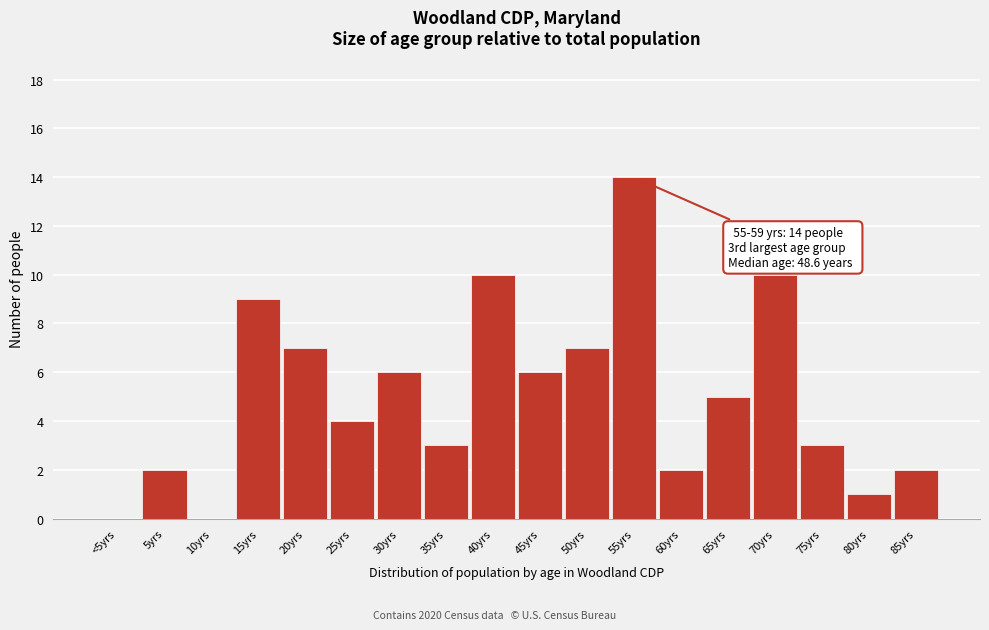

Reading left to right, list all the values displayed in this chart.

<5yrs=0	5yrs=2	10yrs=0	15yrs=9	20yrs=7	25yrs=4	30yrs=6	35yrs=3	40yrs=10	45yrs=6	50yrs=7	55yrs=14	60yrs=2	65yrs=5	70yrs=10	75yrs=3	80yrs=1	85yrs=2